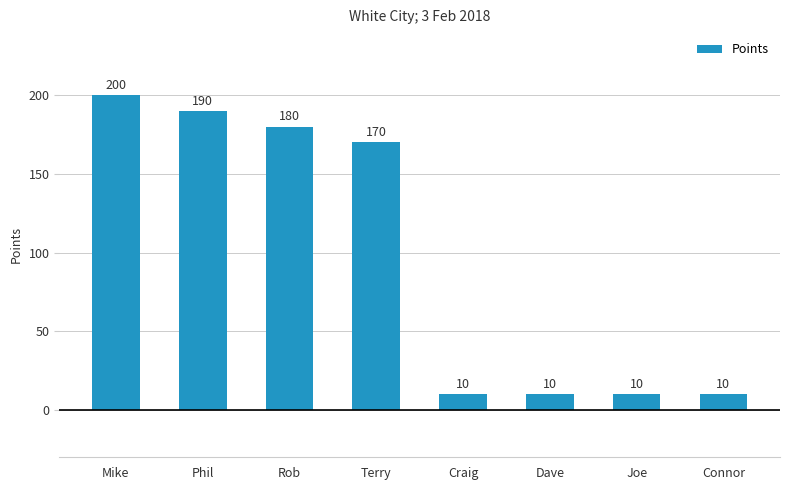

Reading left to right, list all the values displayed in this chart.

200	190	180	170	10	10	10	10